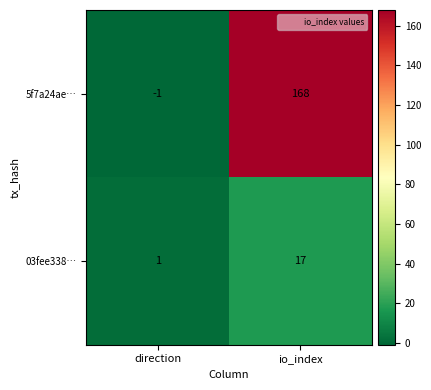

The value of 03fee338… at io_index is 17. True or false?

True